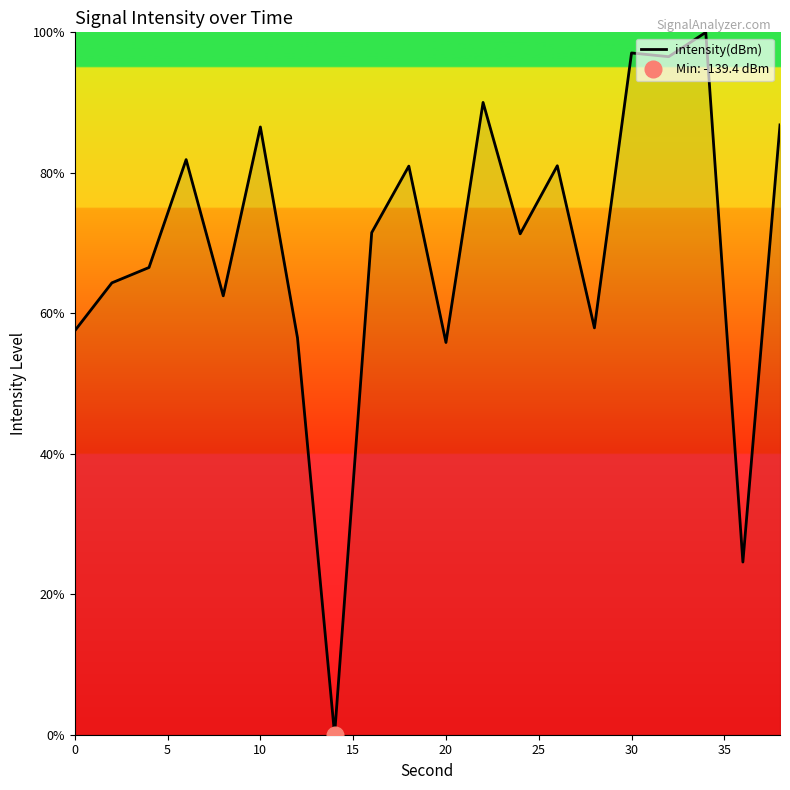

What is the value of the 15th point from the left?

57.9